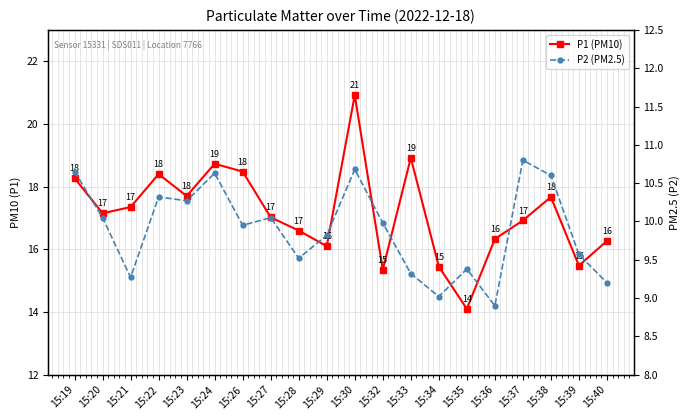

At which label is P2 (PM2.5) closest to 9?

15:34